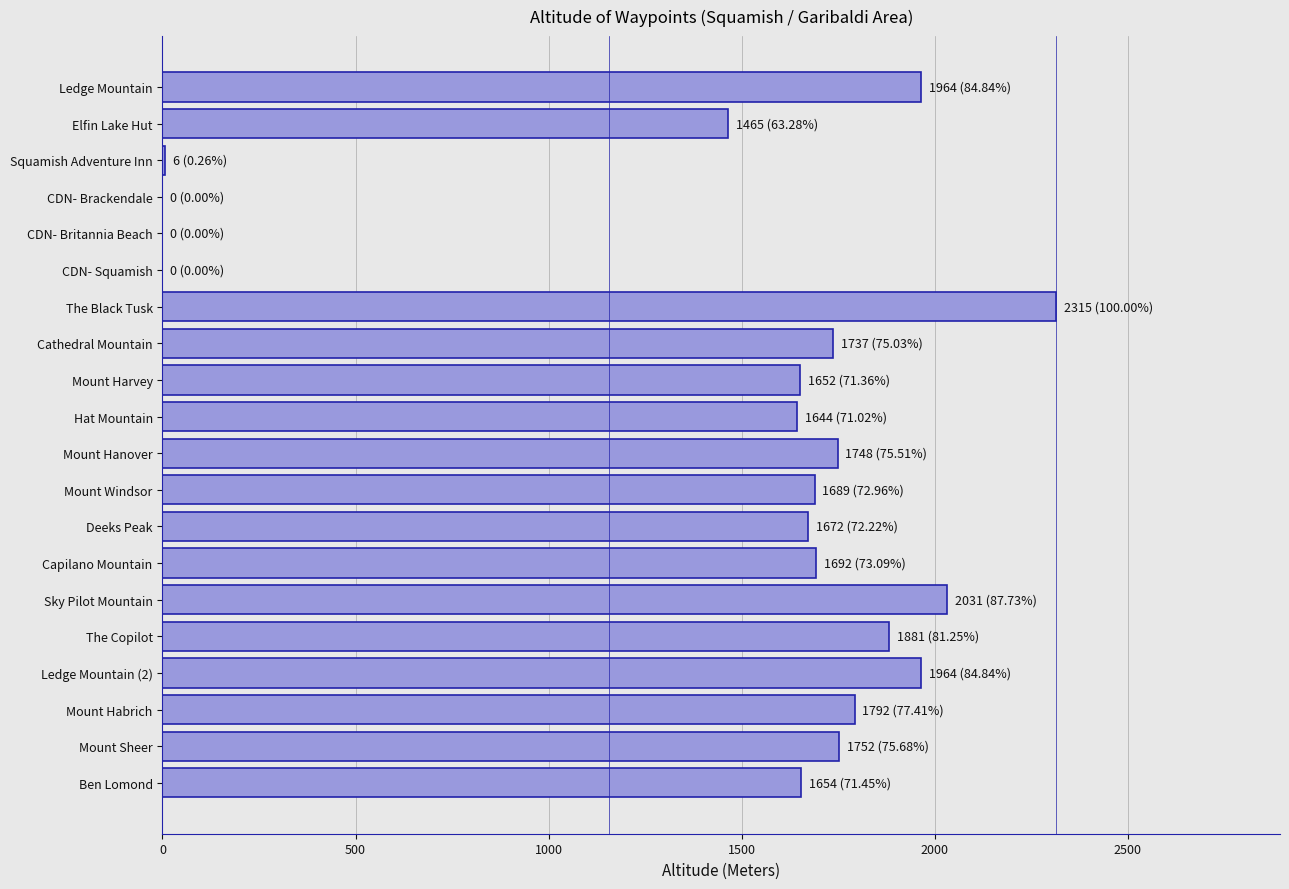

What is the greatest value displayed?

2315